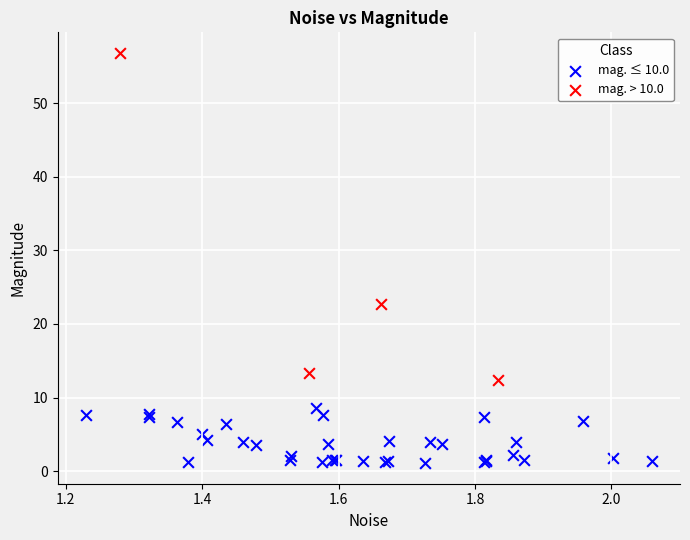

Which series reaches the maximum Y coordinate?

mag. > 10.0